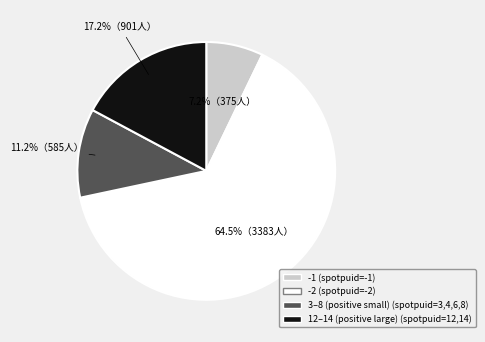

Does any single category account for the majority?

Yes